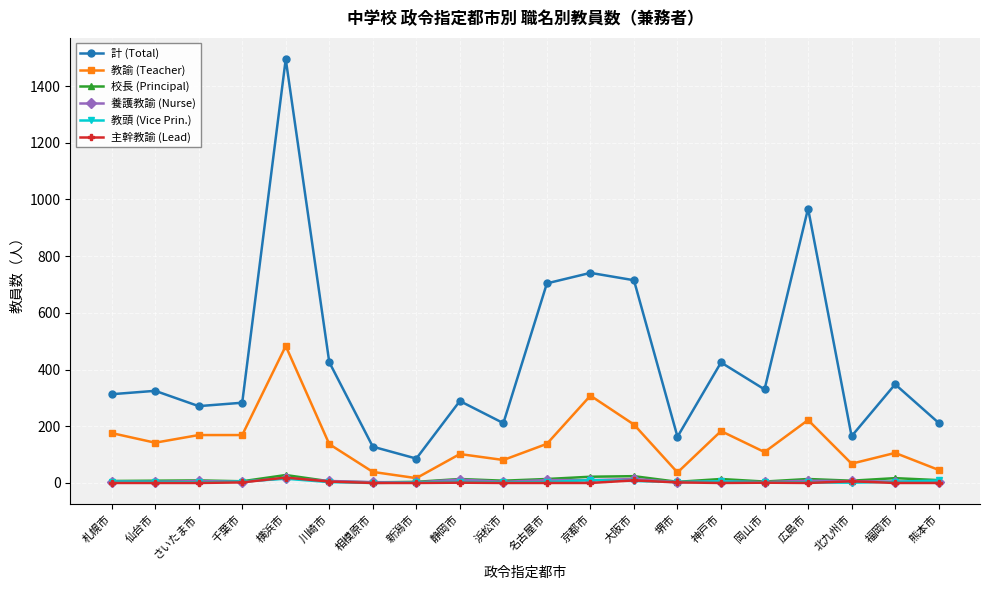

At which label is 計 (Total) closest to 790?

京都市